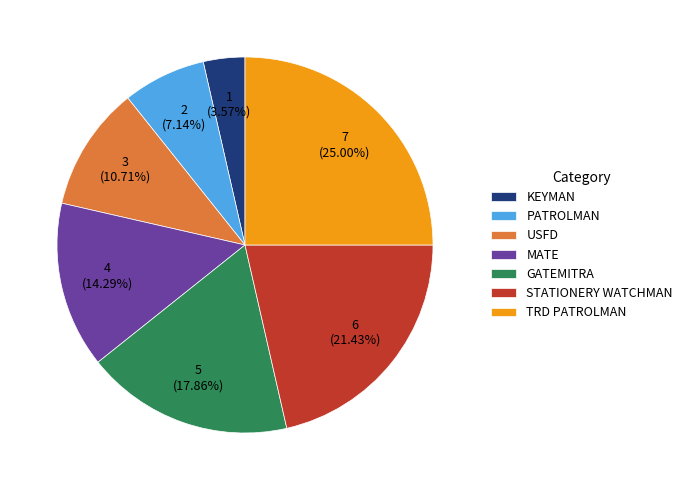

Is STATIONERY WATCHMAN the majority of the pie?

No